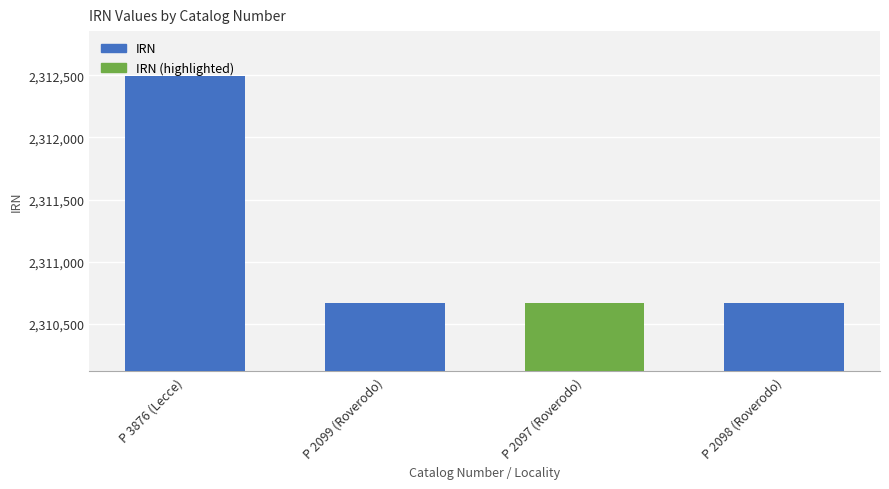

The value at P 2097 (Roverodo) is 2310667. True or false?

True